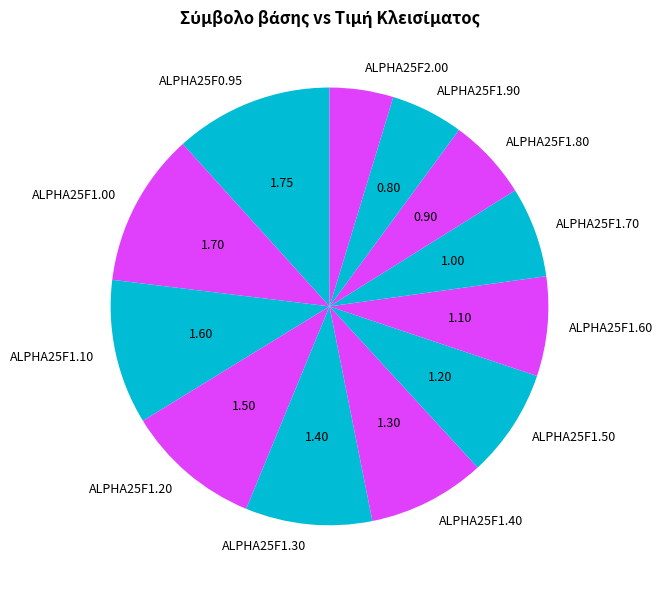

What is the smallest slice in the pie chart?

ALPHA25F2.00